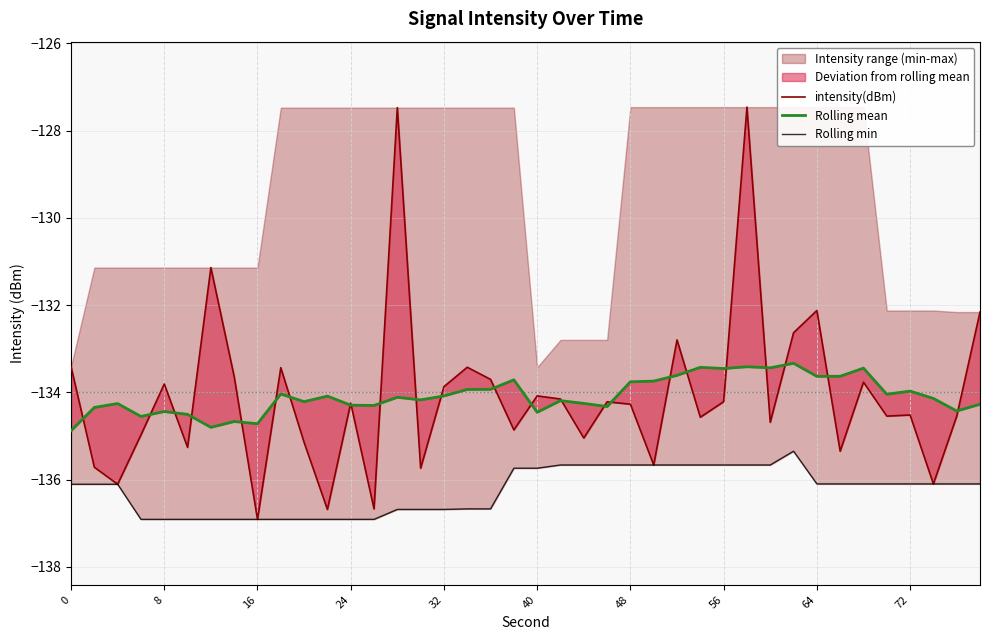

What is the average value of the Rolling mean series?

-134.1